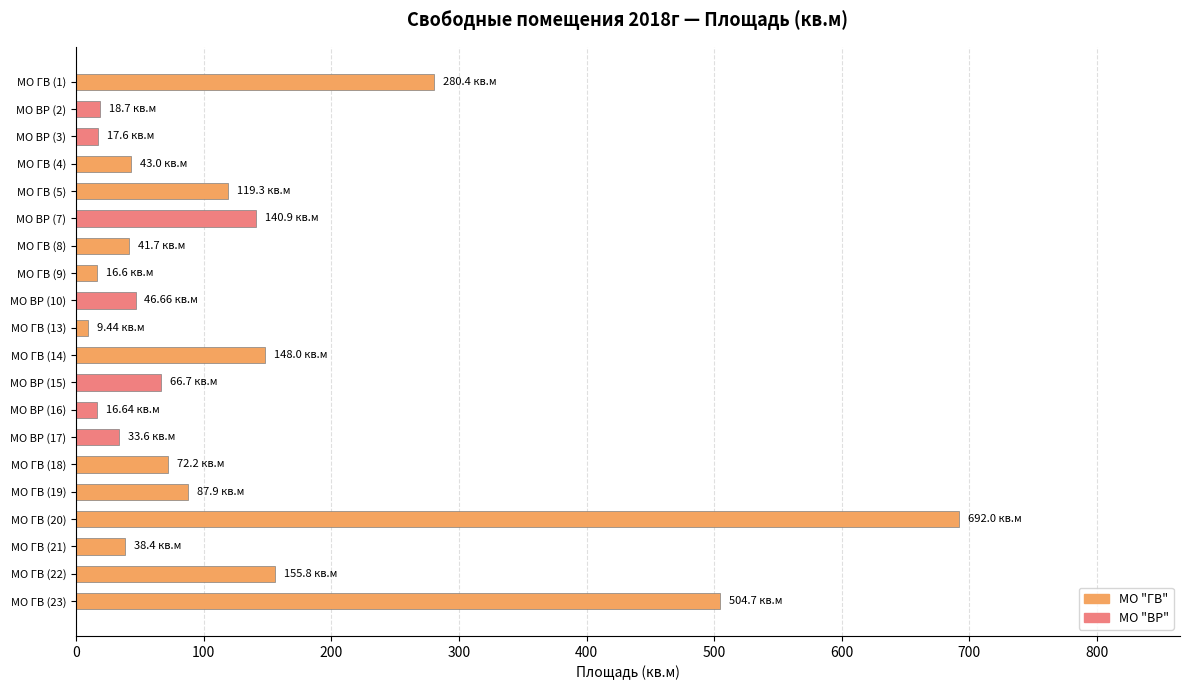

How many series are shown in this chart?

1